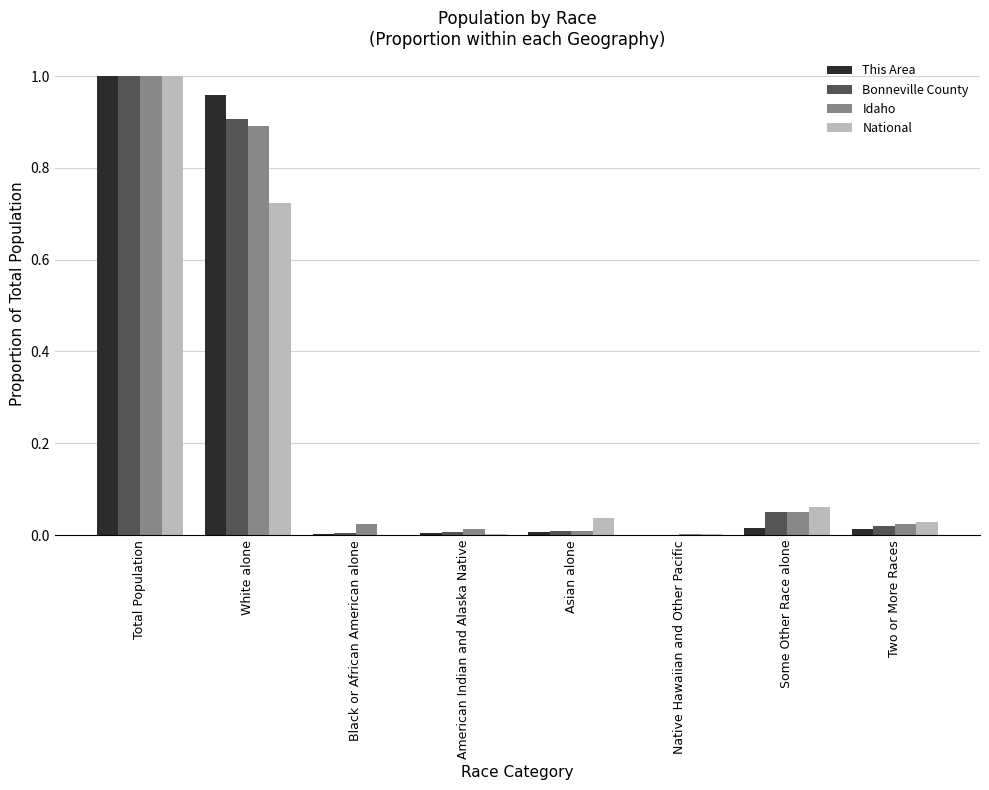

What is the total value across all series at Total Population?

4.0